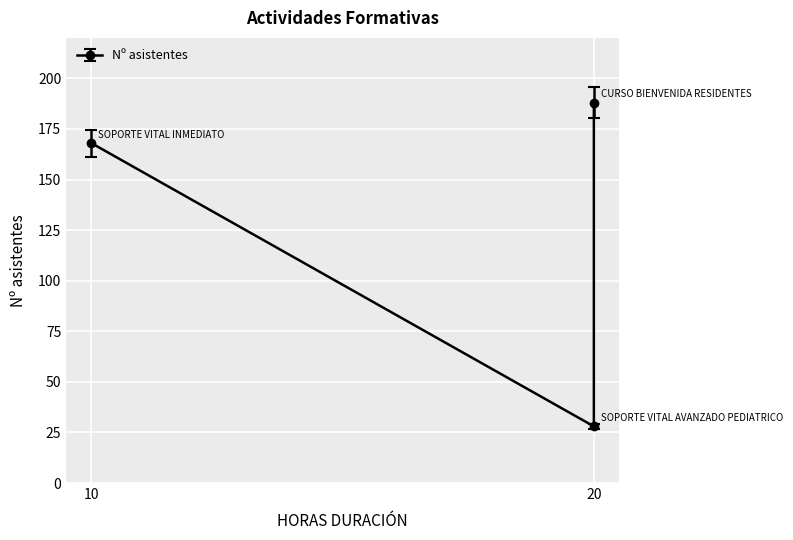

Reading right to left, list all the values displayed in this chart.

20=188	20=28	10=168